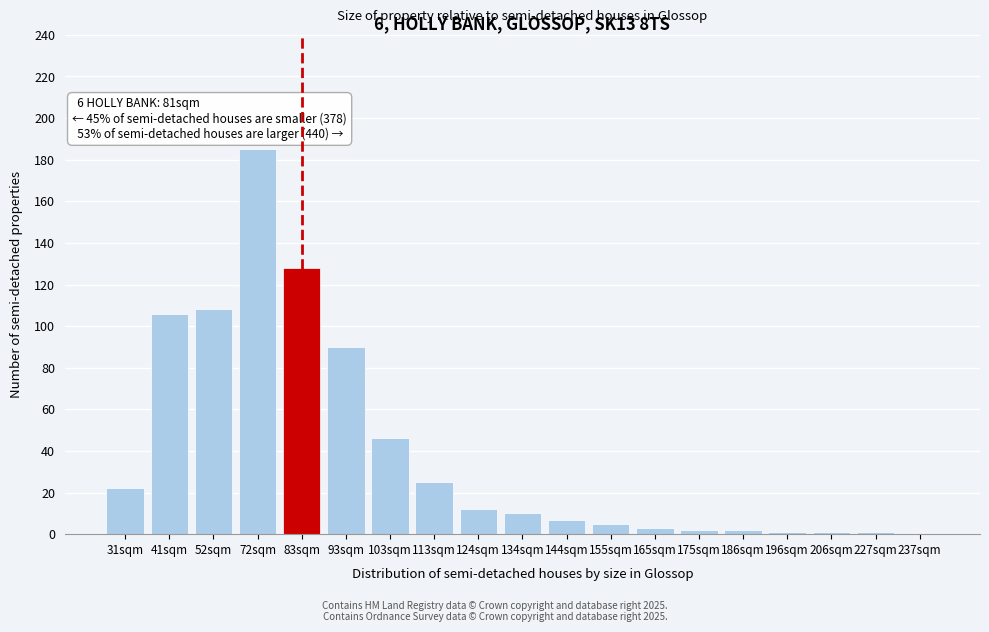

Reading left to right, what are all the values shown in this chart?

31sqm=22	41sqm=106	52sqm=108	72sqm=185	83sqm=128	93sqm=90	103sqm=46	113sqm=25	124sqm=12	134sqm=10	144sqm=7	155sqm=5	165sqm=3	175sqm=2	186sqm=2	196sqm=1	206sqm=1	227sqm=1	237sqm=0